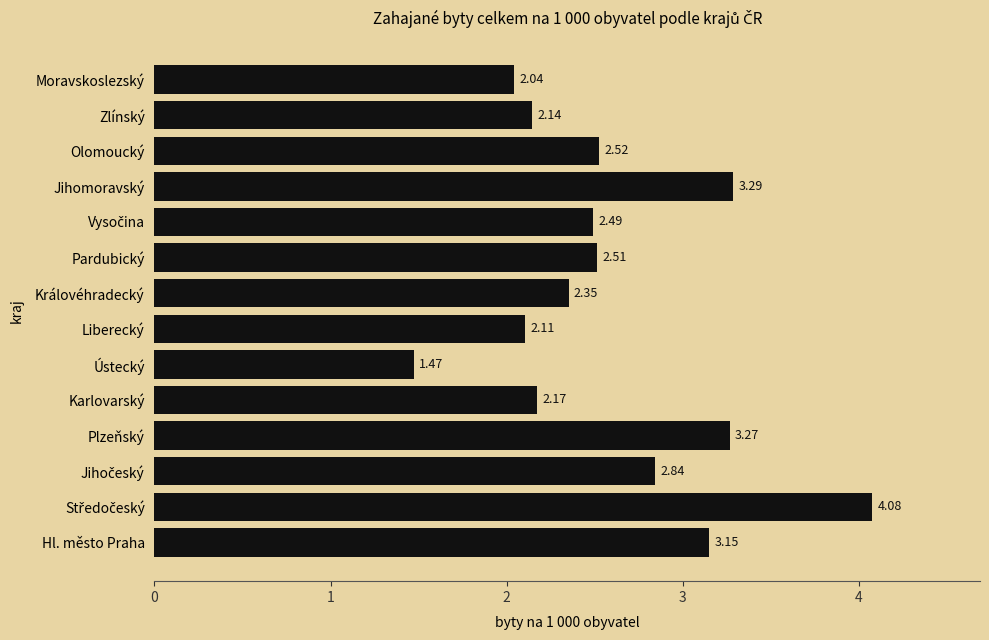

Approximately how many times larger is the value at Ústecký compared to Olomoucký?

0.6